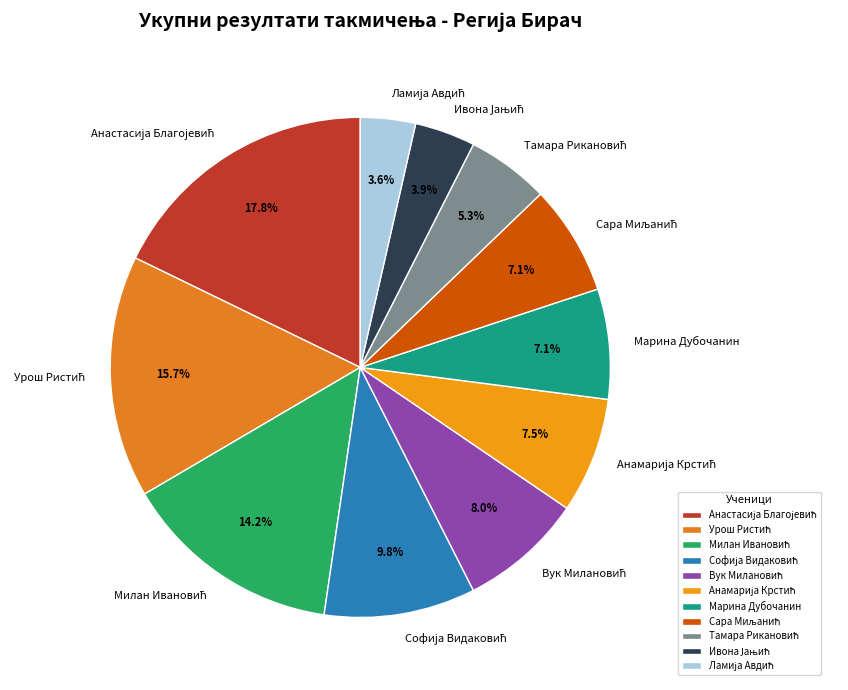

To the nearest percent, what is the average slice percentage?

9%